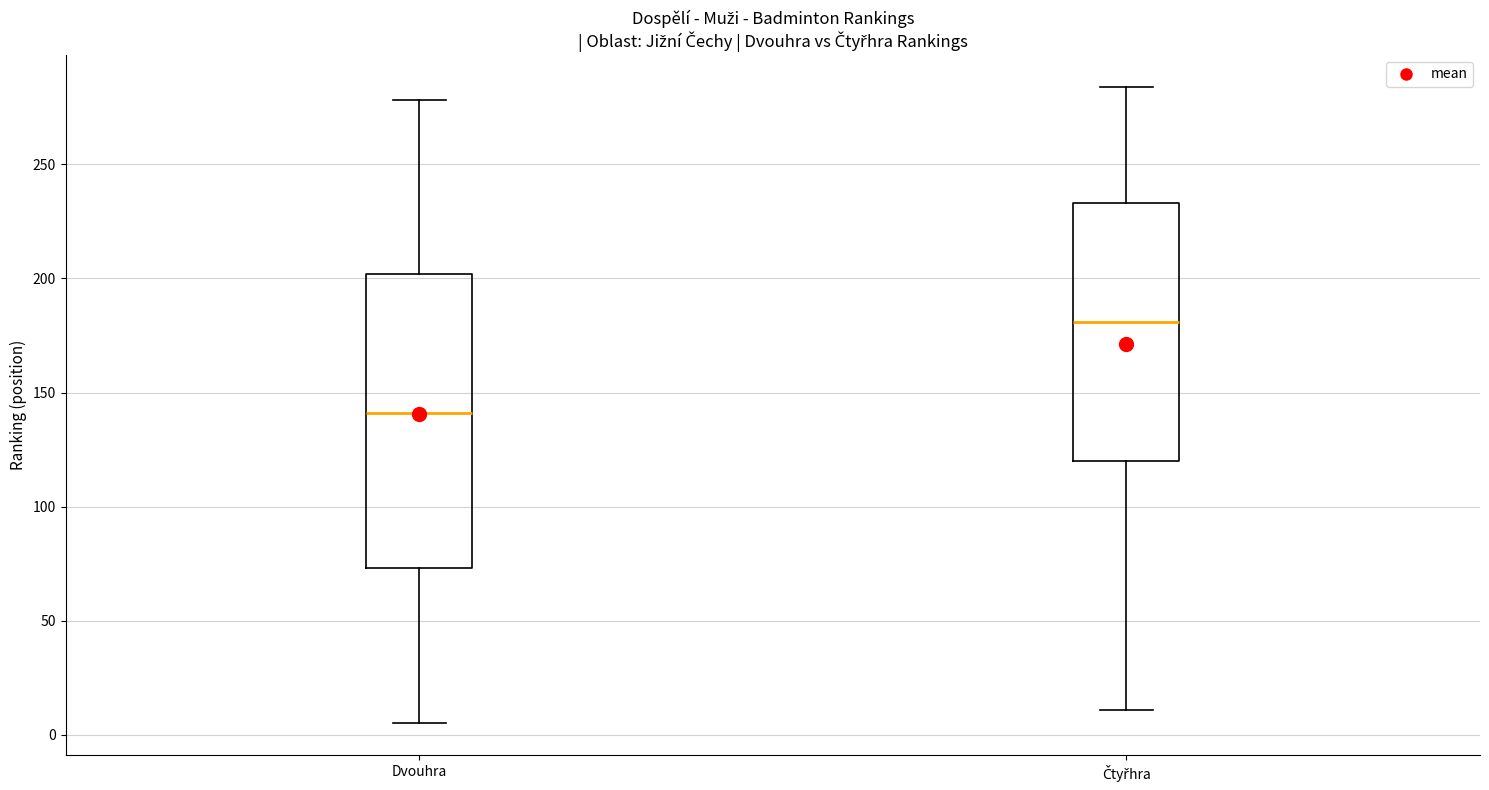

Which box has the highest median line?

Čtyřhra